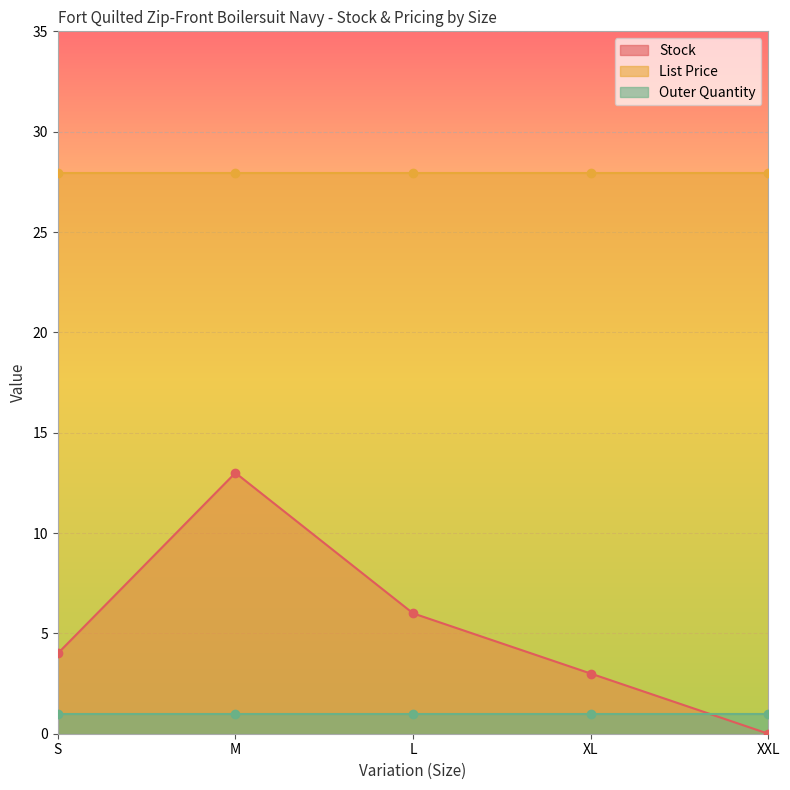

What is the average value of the Stock series?

5